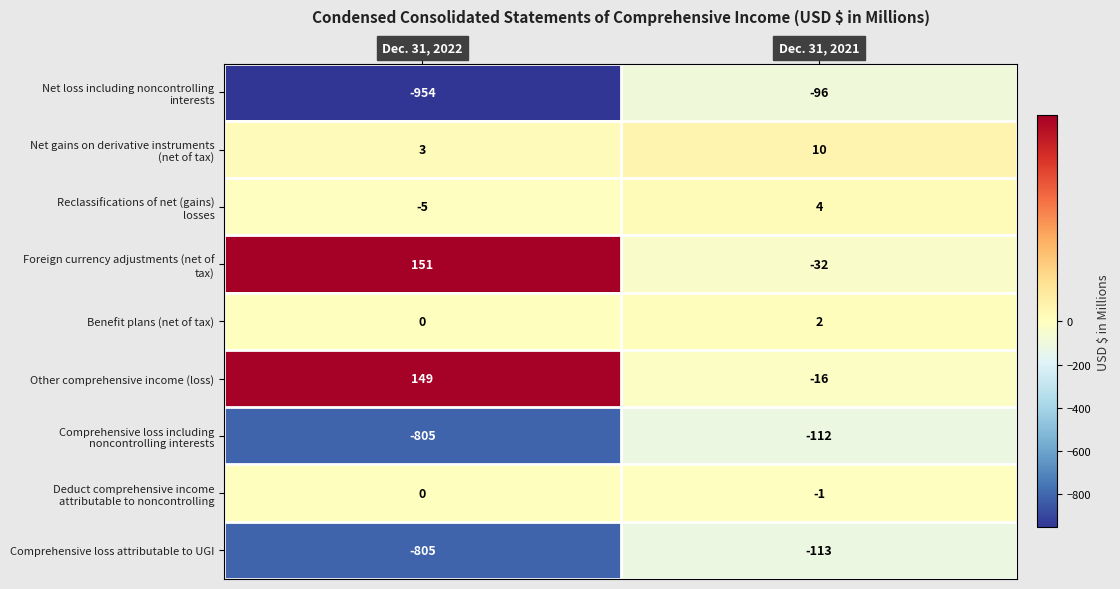

What is the difference between the highest and lowest values at Dec. 31, 2021?

123